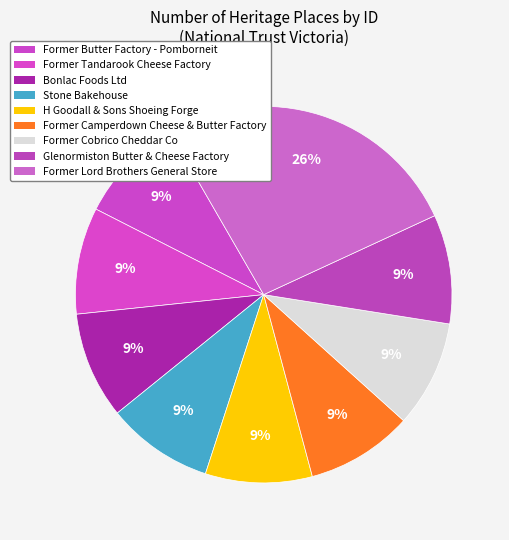

How many slices are in this pie chart?

9